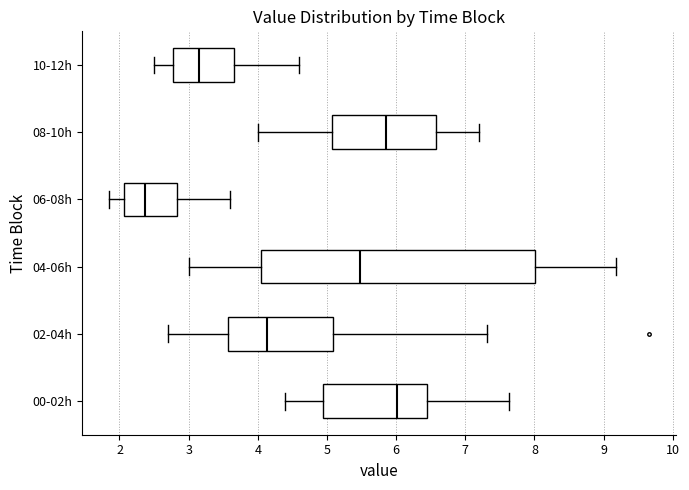

Where does the left whisker of the box for 04-06h end on the x-axis? The values are not printed on the chart, so give them approximately, as read against the axis.

3.0